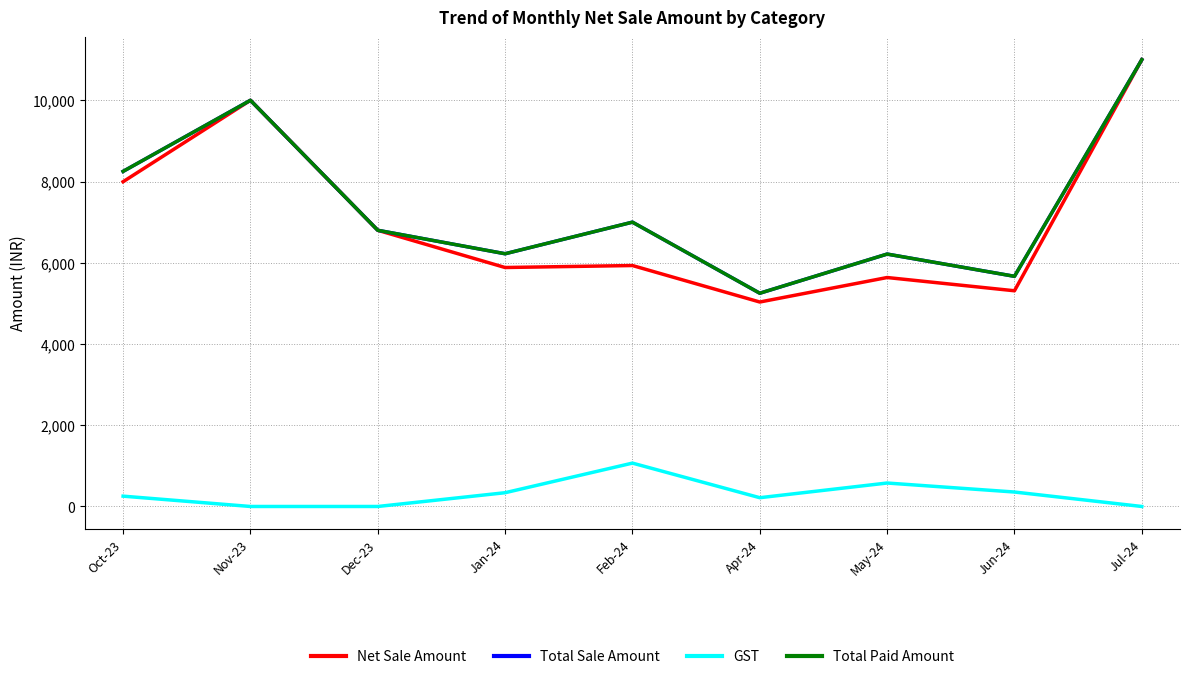

What is the spread (max minus min) of values at Jan-24?

5883.2